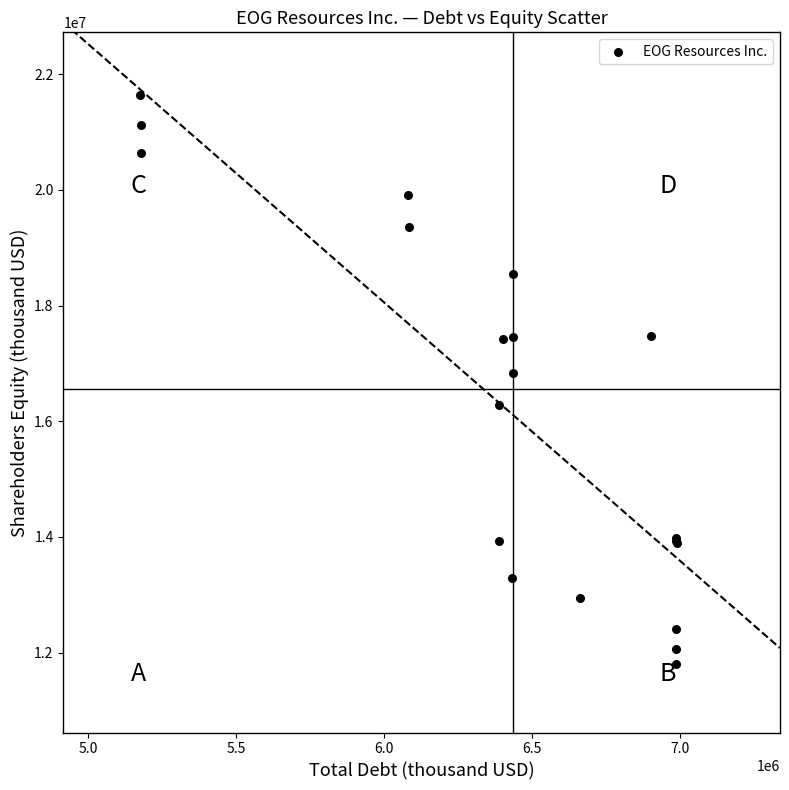

What Y value in the scatter plot is closest to 16719514?

16840639